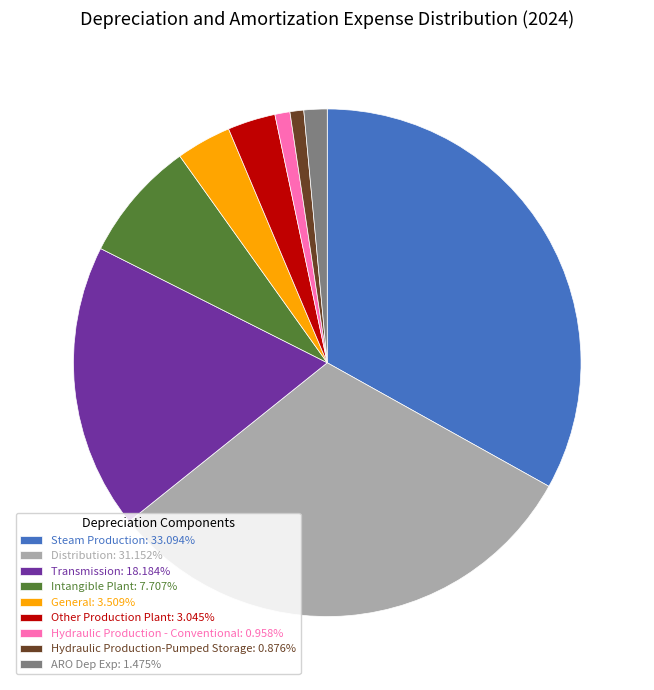

Do General and Intangible Plant together represent more than half of the pie?

No